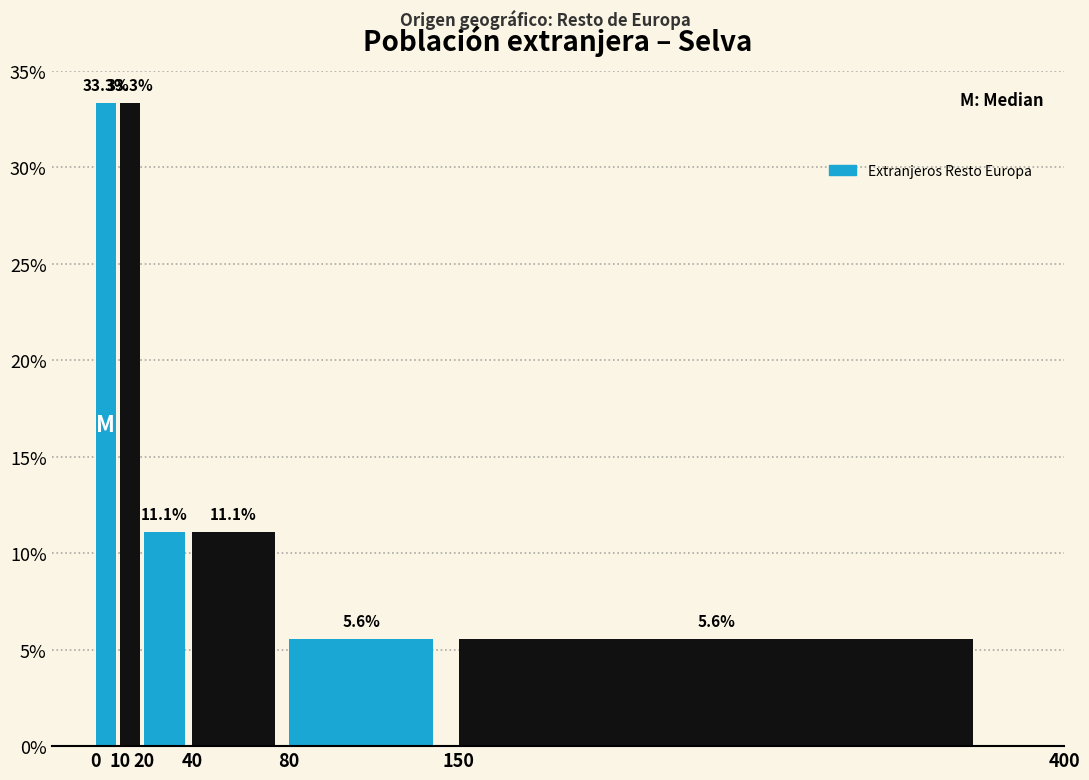

How tall is the bar that spans 20 to 40 on the x-axis?

11.1